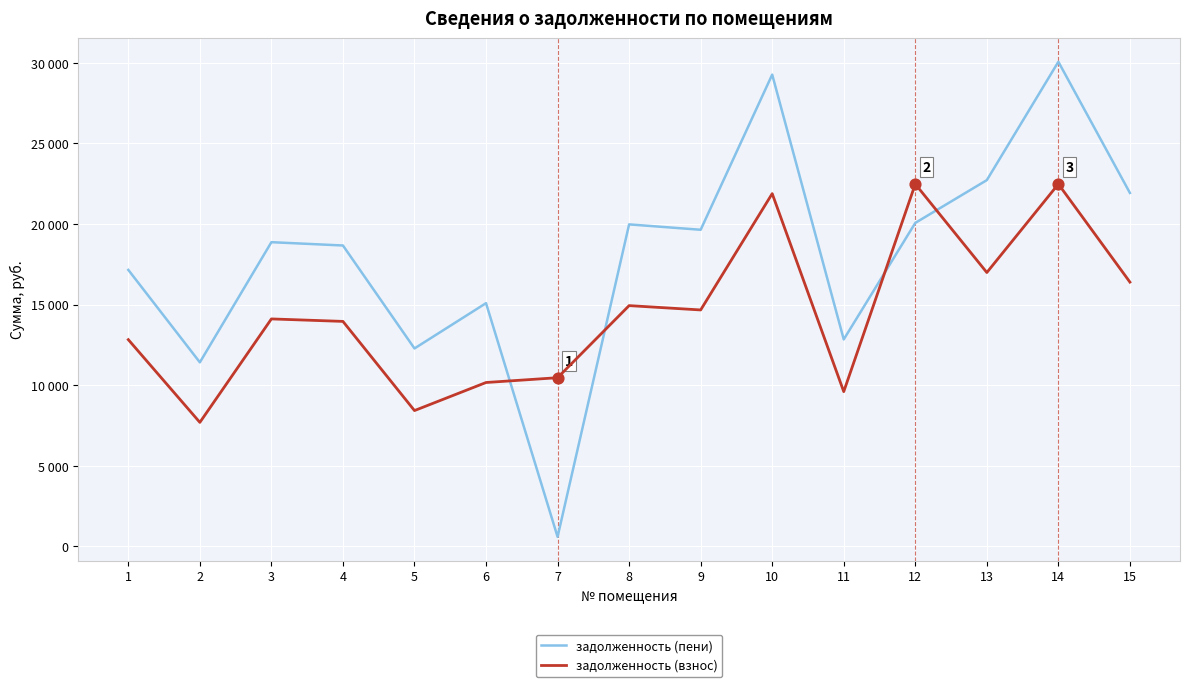

At how many categories does at least one series exceed 21817?

5